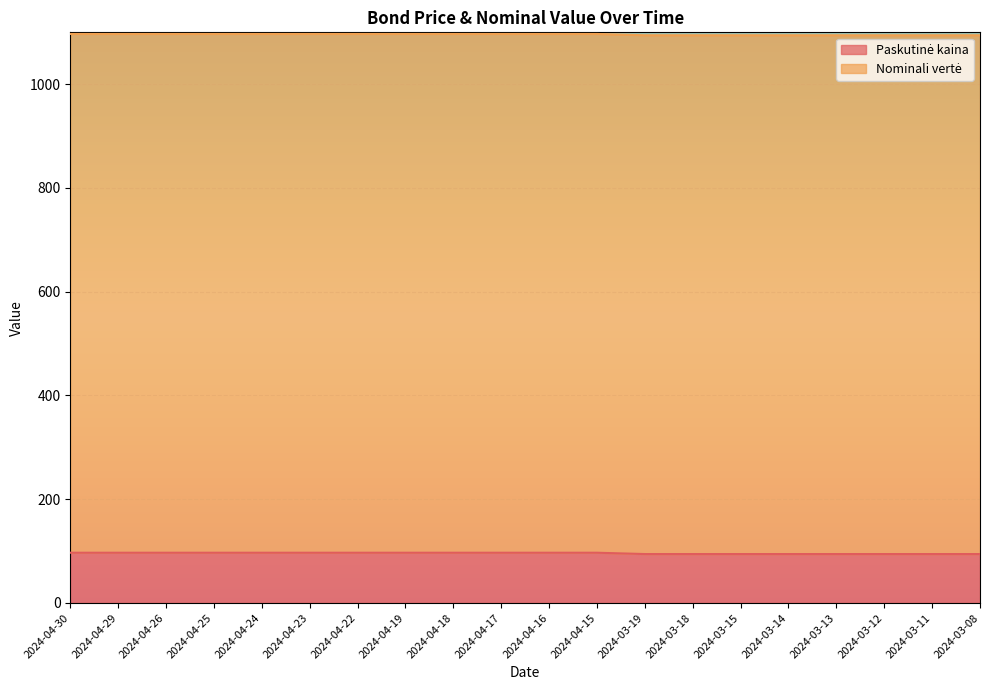

Between 2024-04-30 and 2024-03-19, which is larger?

2024-04-30